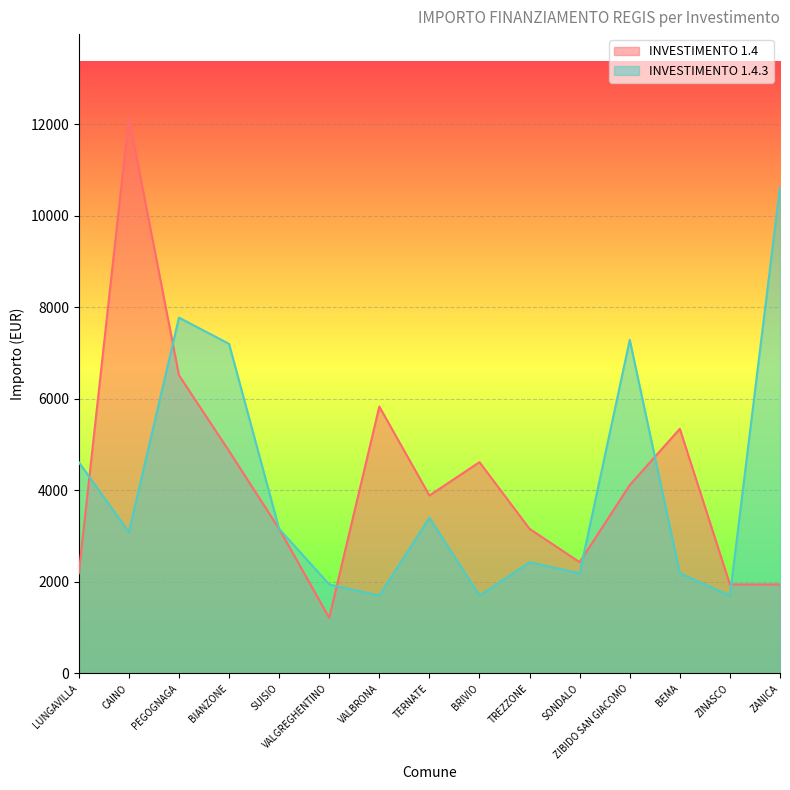

How many interior local valleys does the INVESTIMENTO 1.4.3 series have?

5